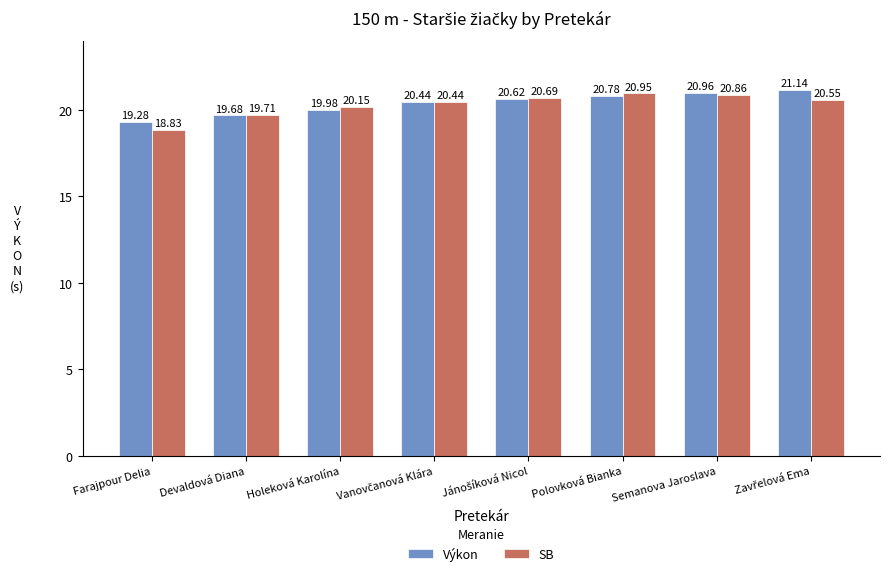

Rank the series by their maximum value, from highest to lowest.

Výkon, SB